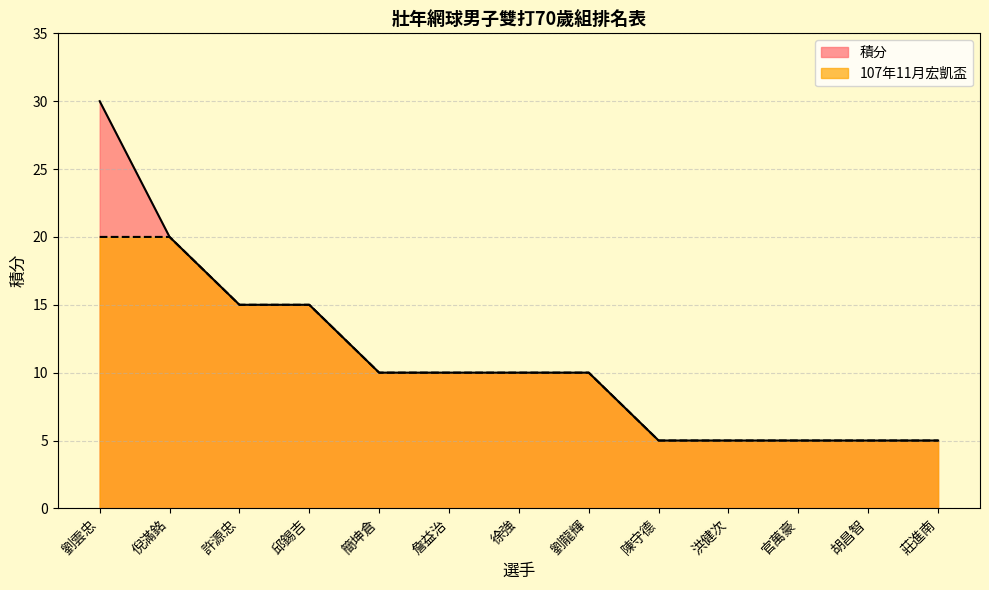

True or false: 107年11月宏凱盃 and 積分 cross at least once.

False